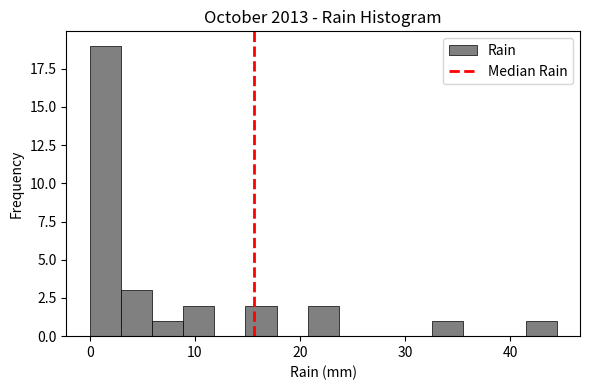

Read against the x-axis, roughly where is the centre of the tallest bar?

1